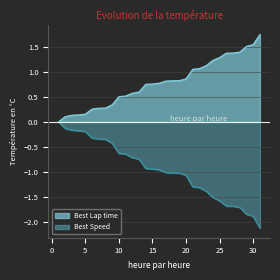

What is the difference between the Best Speed values at 15 and 11?

0.3